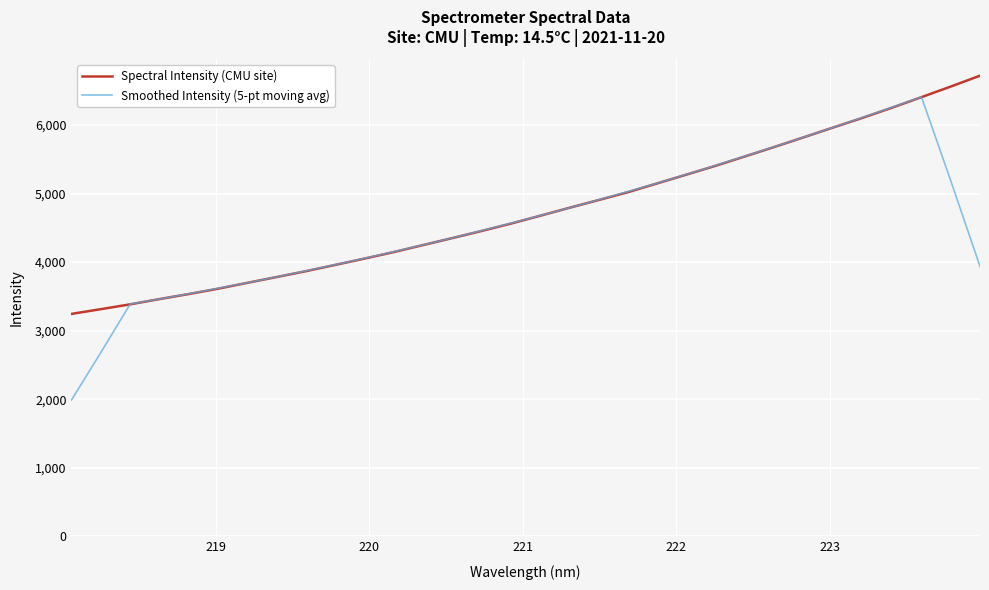

What is the smallest value displayed?

1988.1